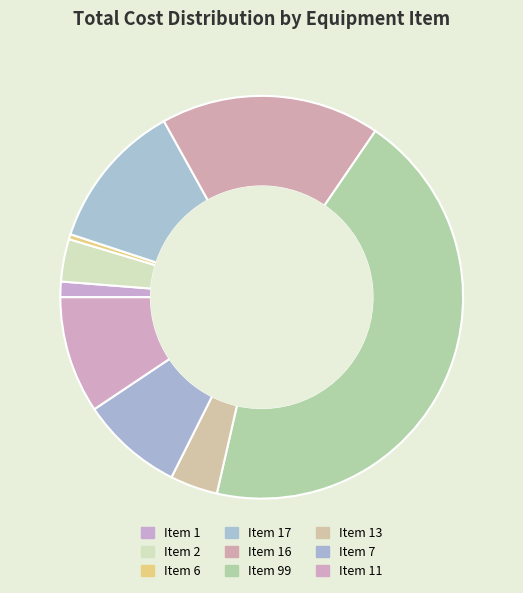

True or false: Item 16 accounts for 5% of the total.

False